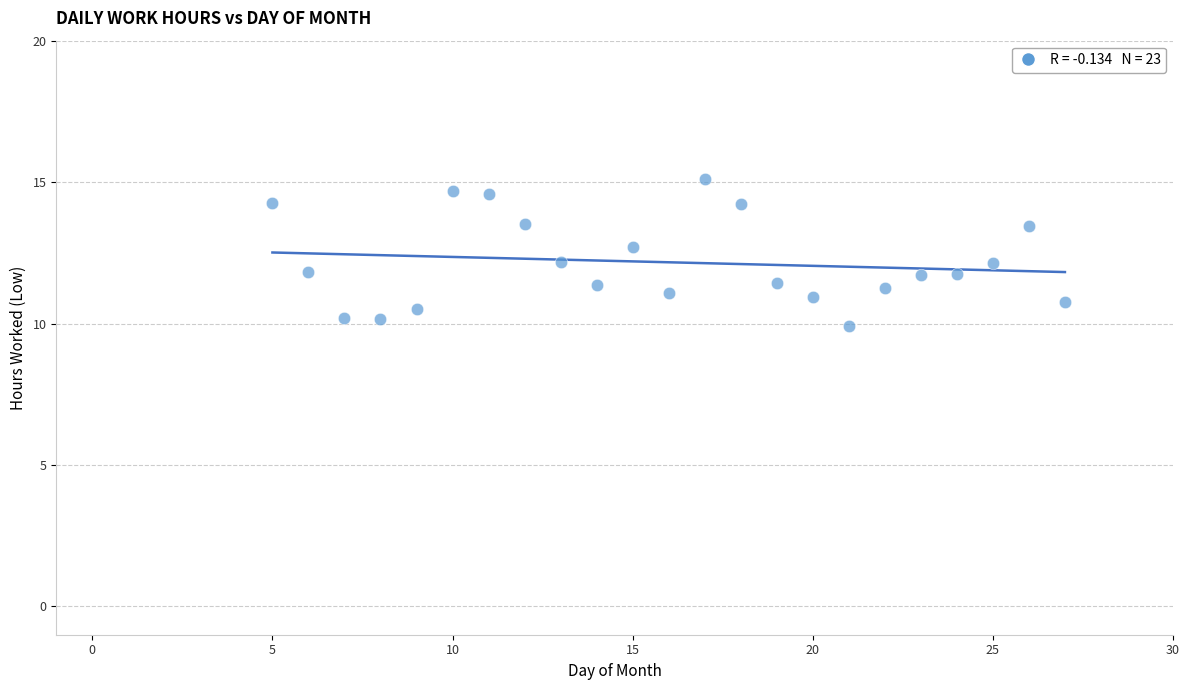

What is the range of X values (max minus min)?

22.0